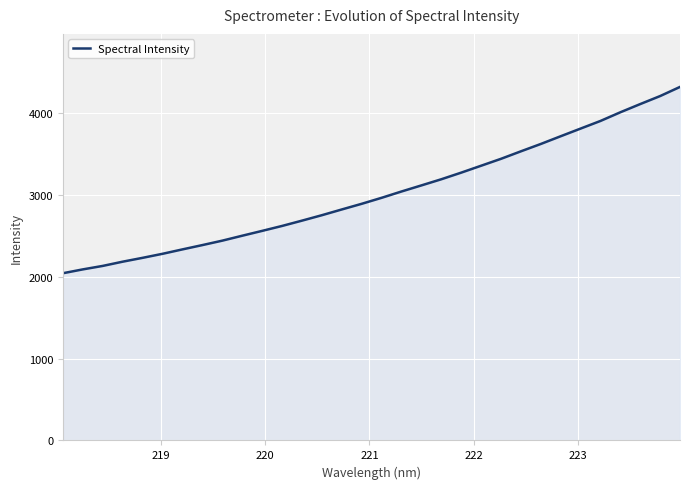

How many lines are shown in the chart?

1